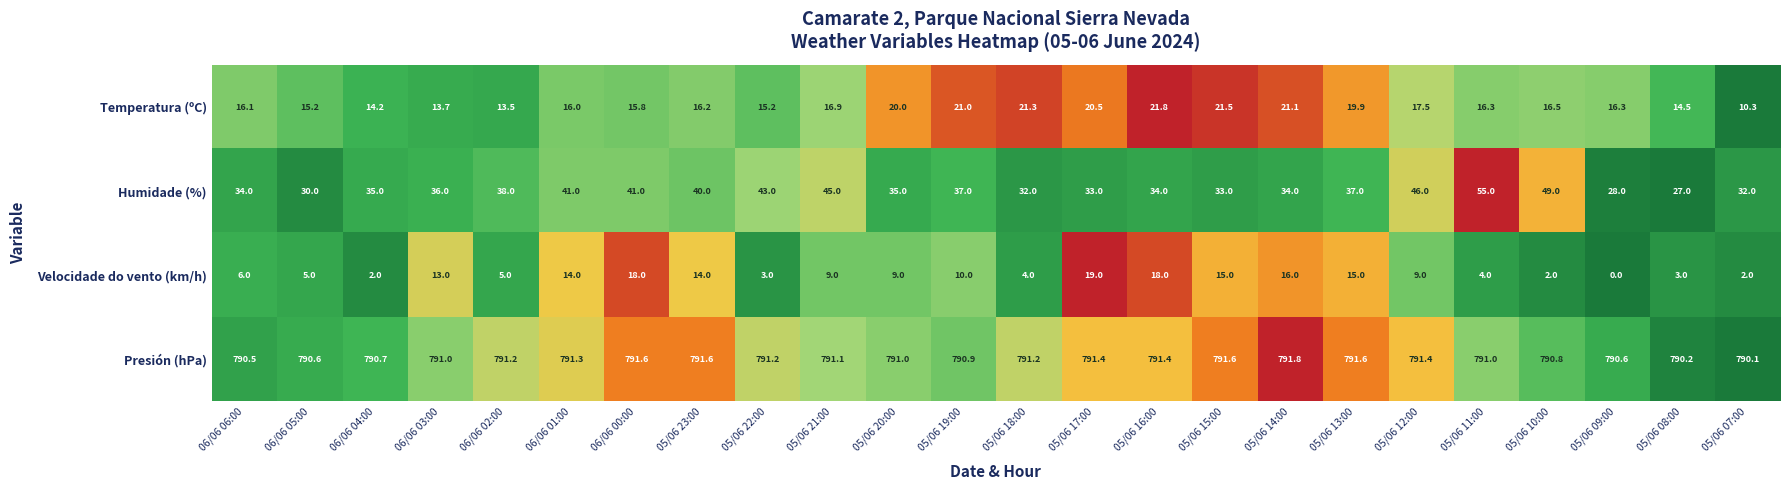

How many series are shown in this chart?

4